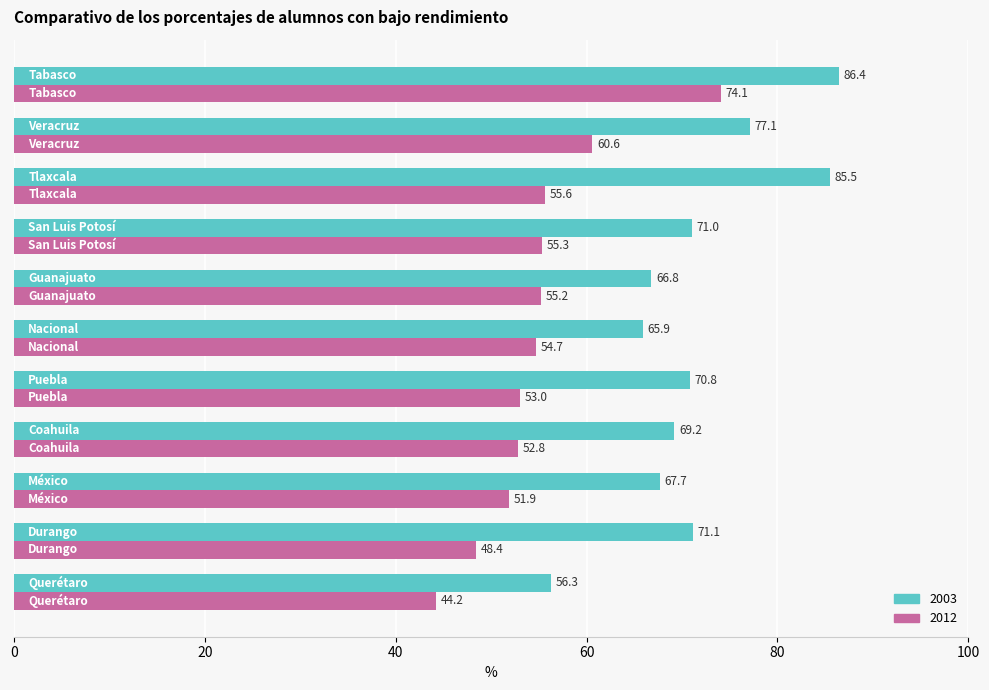

What is the sum of all 2012 values?

605.8